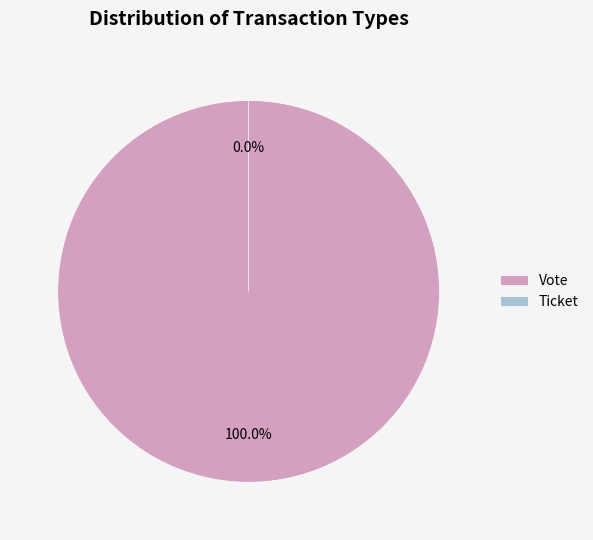

How many slices are in this pie chart?

2